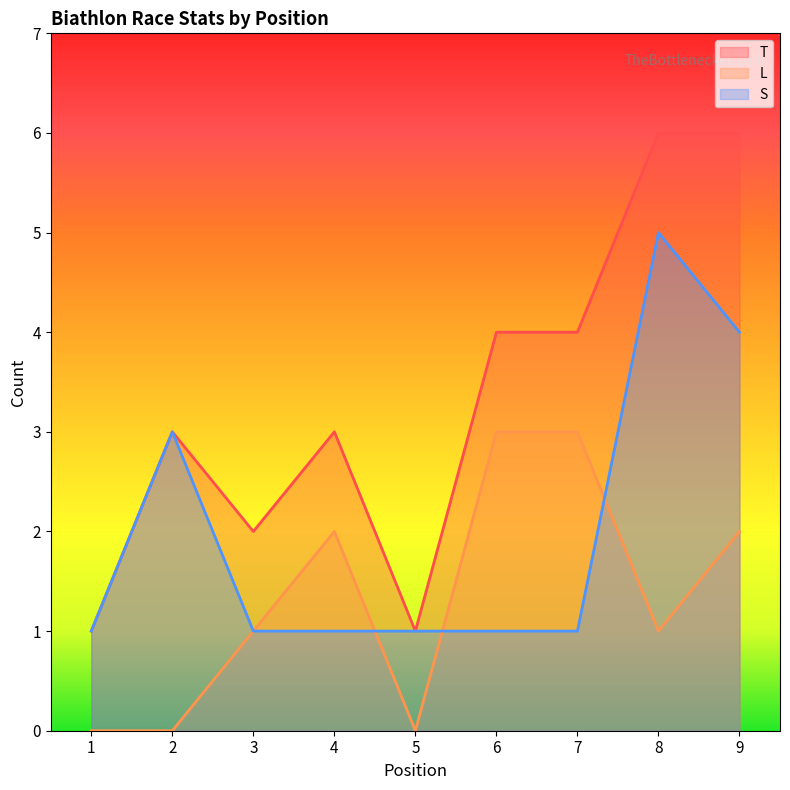

How many series are shown in this chart?

3